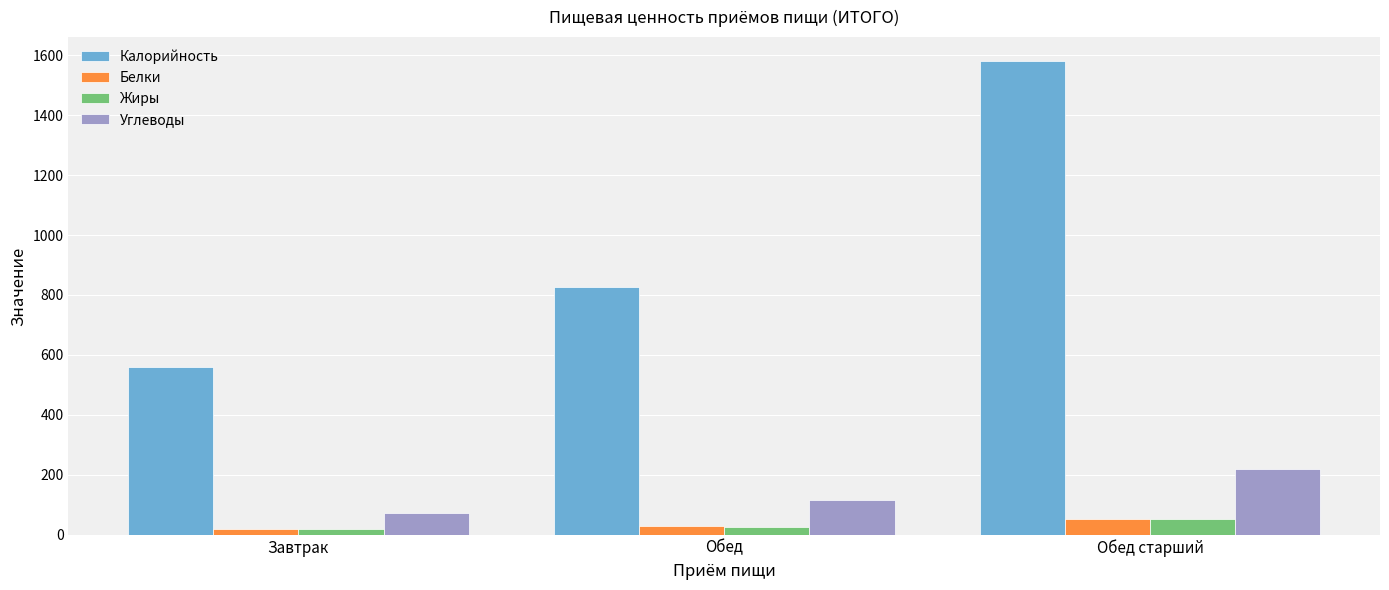

What is the sum of the Белки values at Завтрак and Обед старший?

73.3